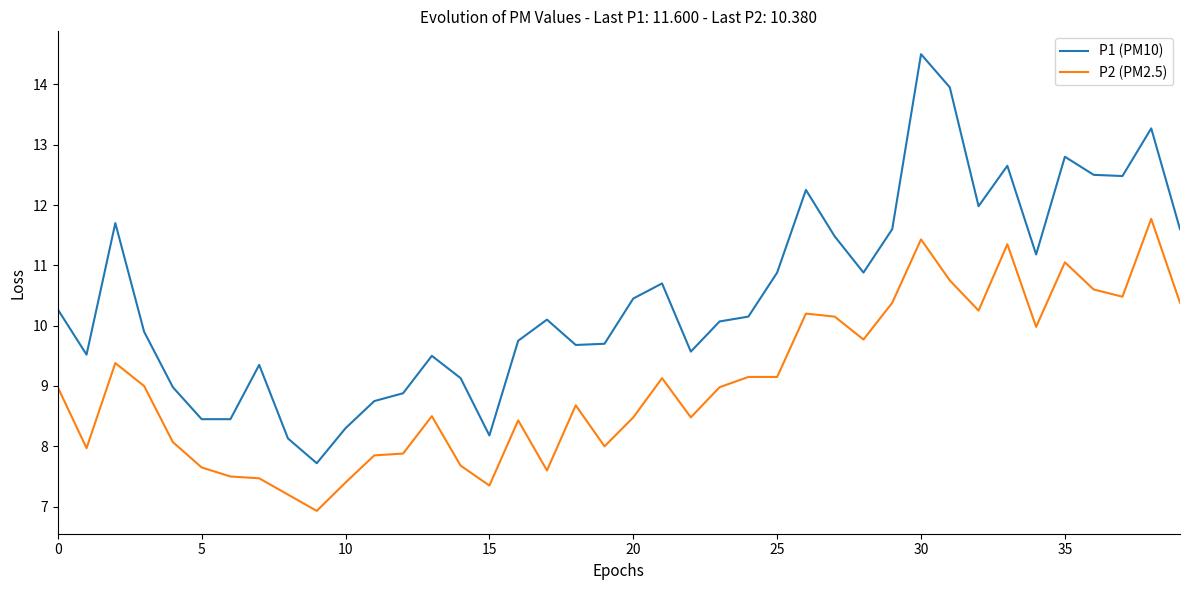

Which series has the largest range (max minus min)?

P1 (PM10)